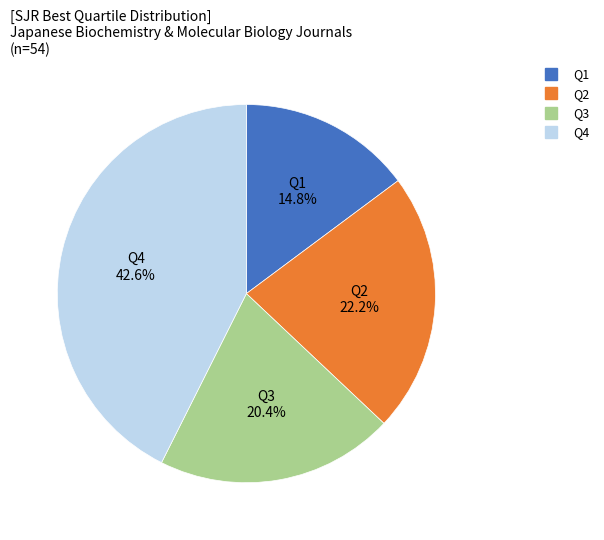

What portion of the pie excludes Q4?

57.4%